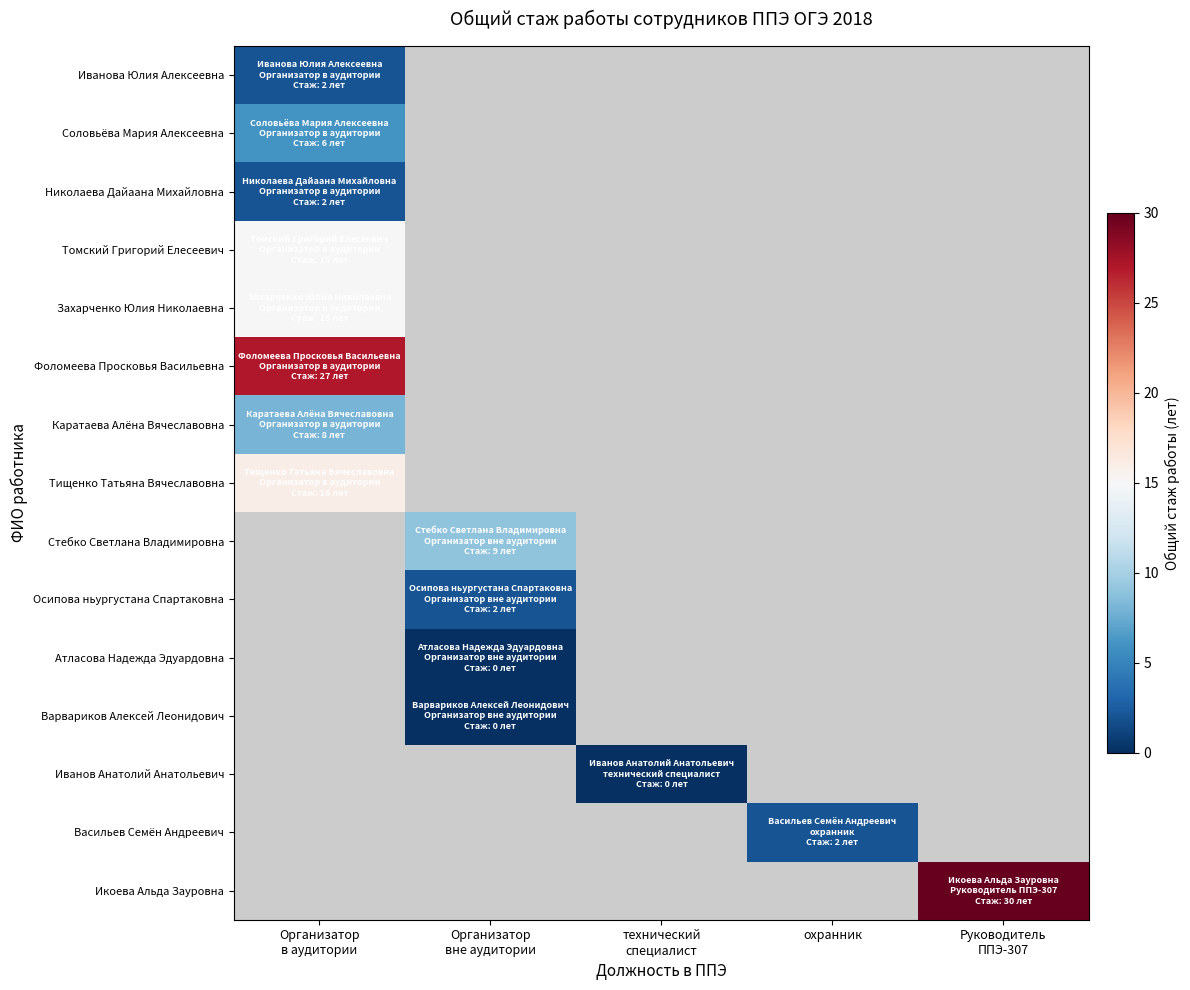

What is the minimum value for Тищенко Татьяна Вячеславовна?

16.0